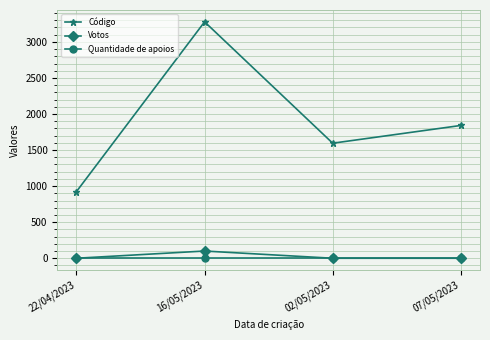

The Votos series shows 0 at 07/05/2023. True or false?

True